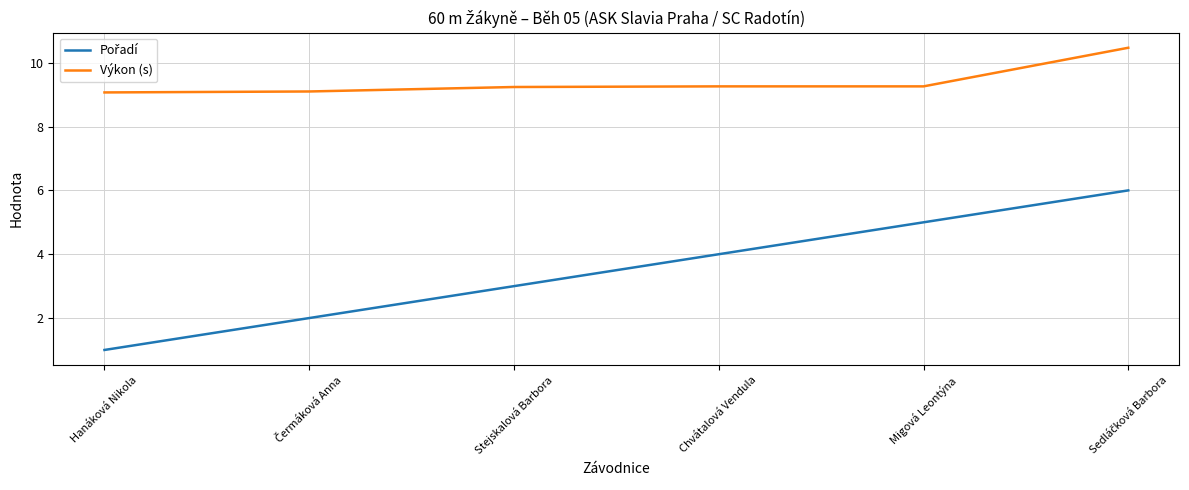

Is it true that Výkon (s) equals 5.7 at Chvátalová Vendula?

False